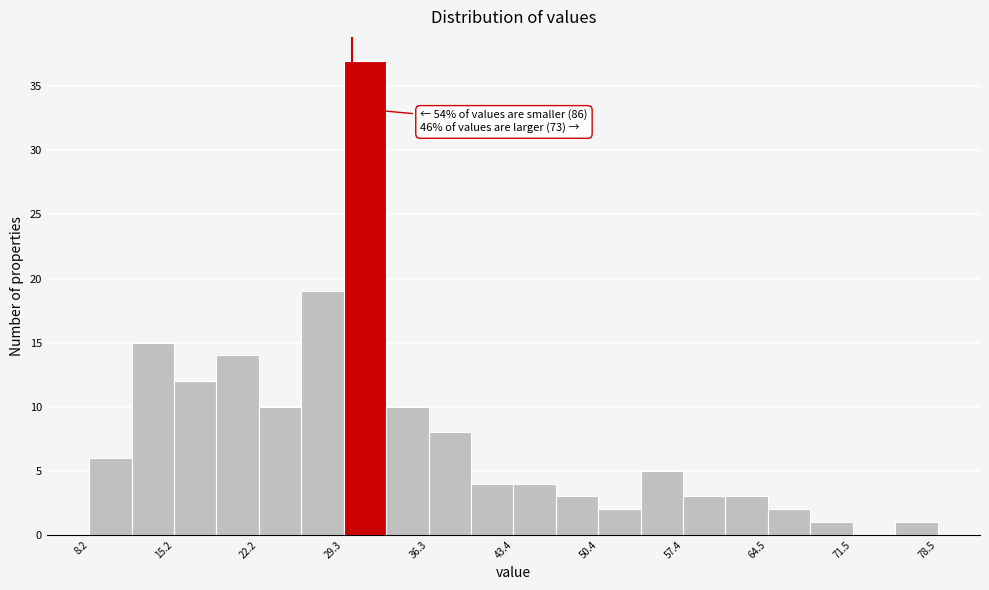

Around what value on the x-axis is the tallest bar? Give the approximate position of its centre, as read against the axis.

31